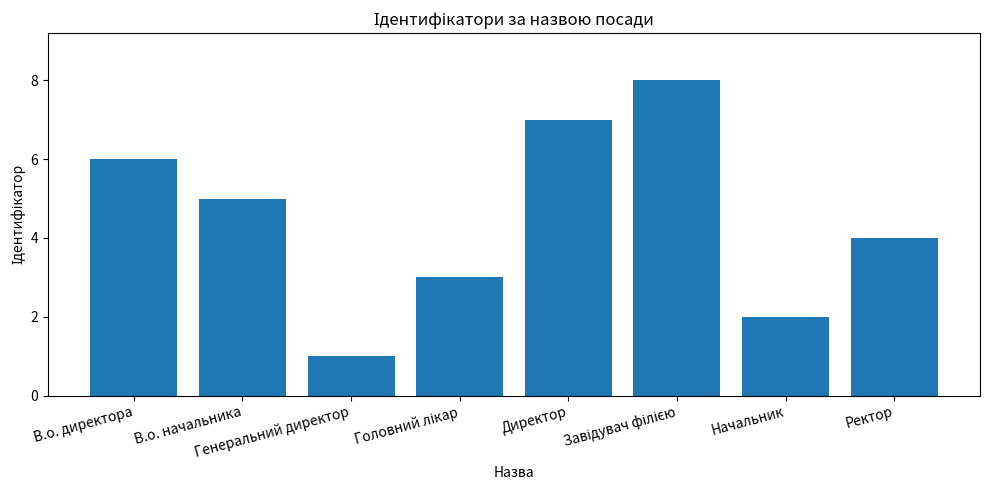

What is the label of the 3rd bar from the left?

Генеральний директор